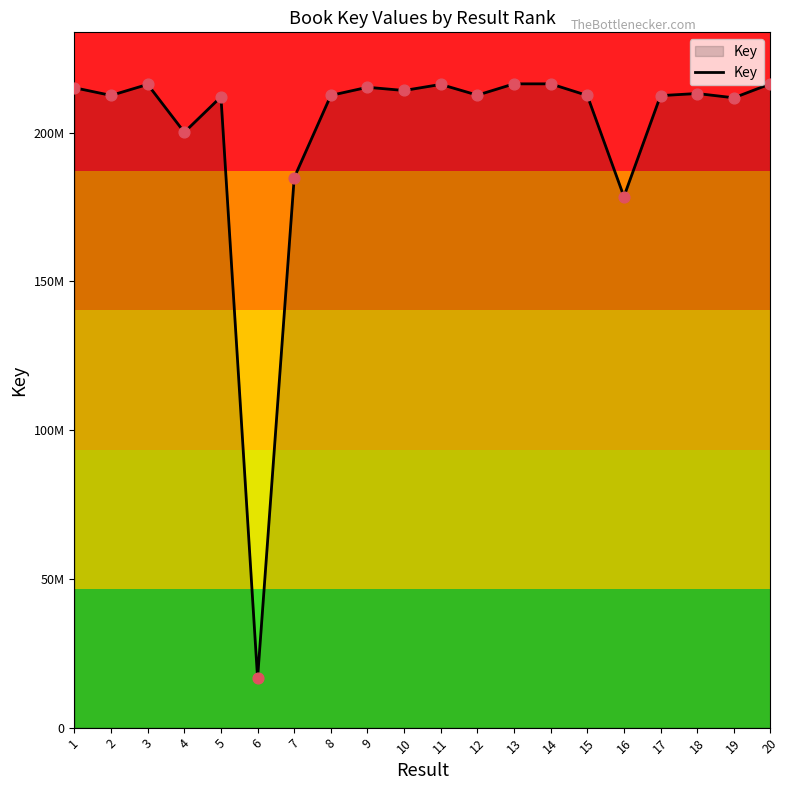

Between 17 and 20, which is larger?

20